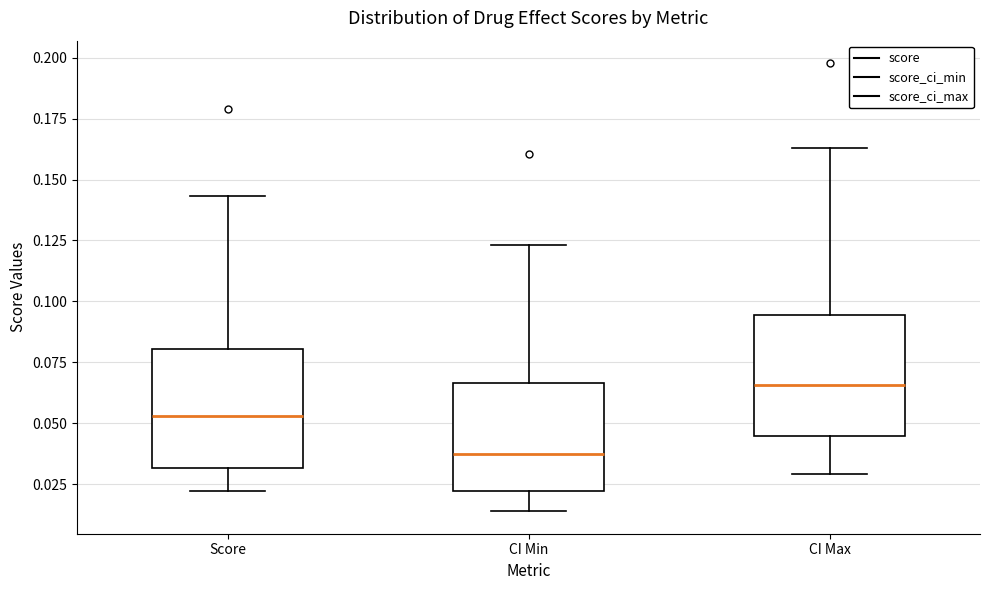

Reading left to right, transcribe this box plot: for each box, give where its median line is, the range the box spans, and where its two whiskers end, as read against the y-axis. The values are not printed on the chart, so give them approximately, as read against the axis.

Score: median 0.055, box 0.030 to 0.080, whiskers 0.020 to 0.145
CI Min: median 0.035, box 0.020 to 0.065, whiskers 0.015 to 0.125
CI Max: median 0.065, box 0.045 to 0.095, whiskers 0.030 to 0.165